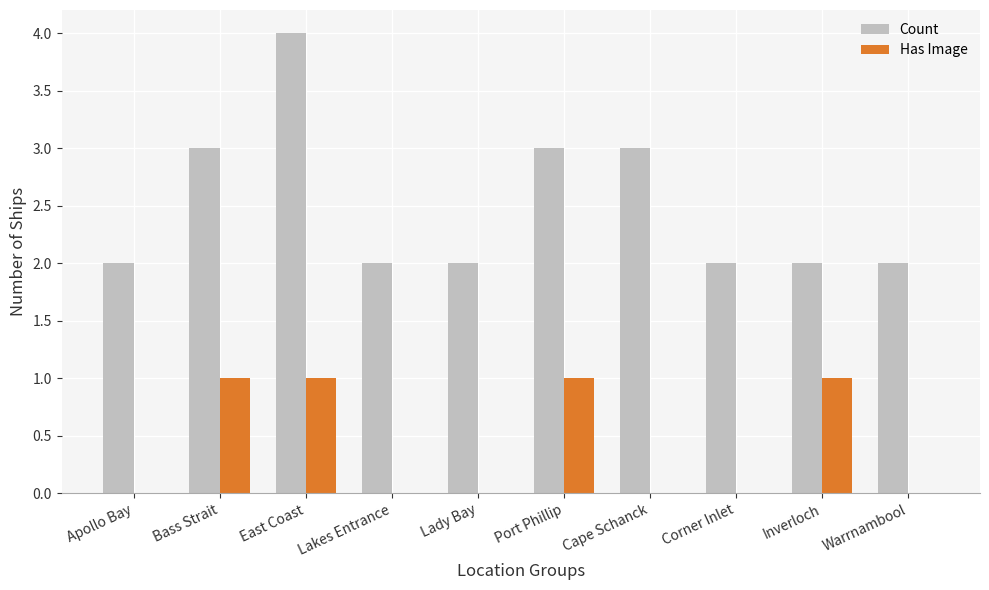

What is the sum of the Count values at Corner Inlet and East Coast?

6